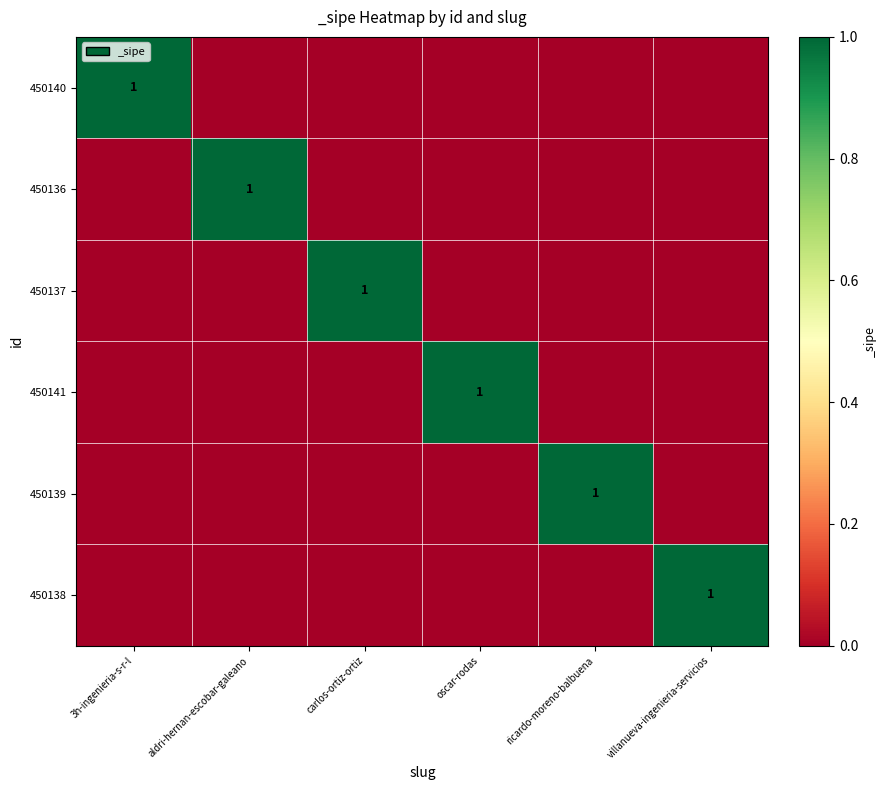

The 450140 series shows 1 at 3h-ingenieria-s-r-l. True or false?

True